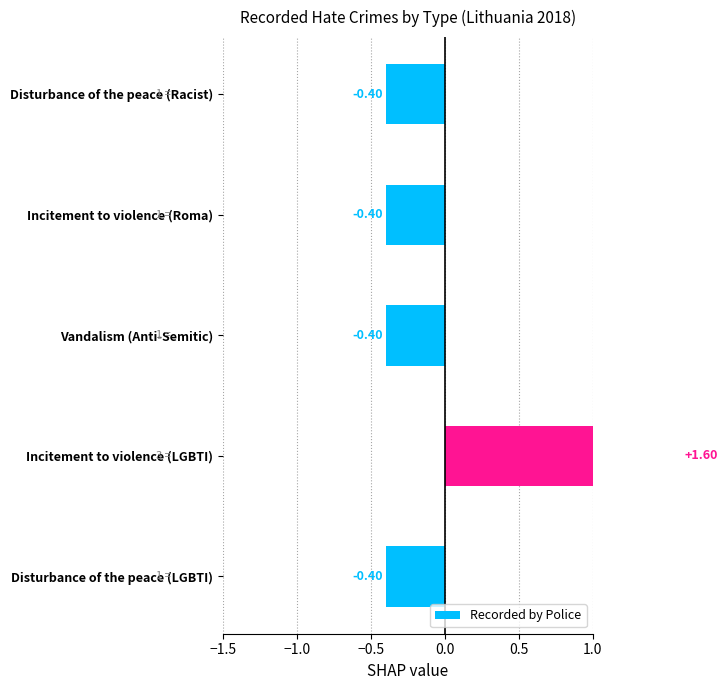

Reading left to right, extract all data points from this chart.

-0.4	-0.4	-0.4	1.6	-0.4